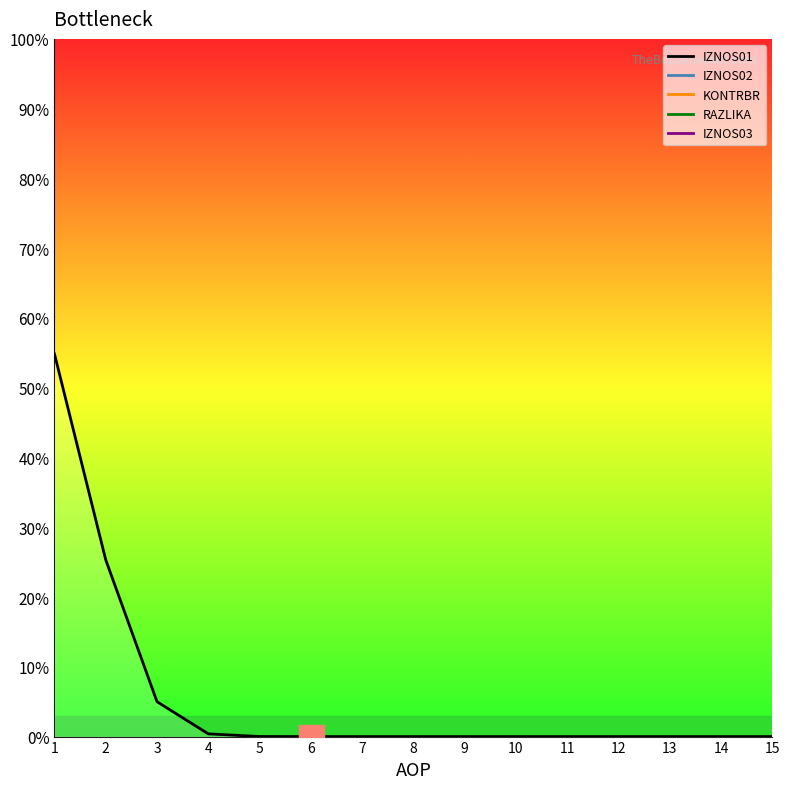

Is it true that the value at 10 is 0.0?

True